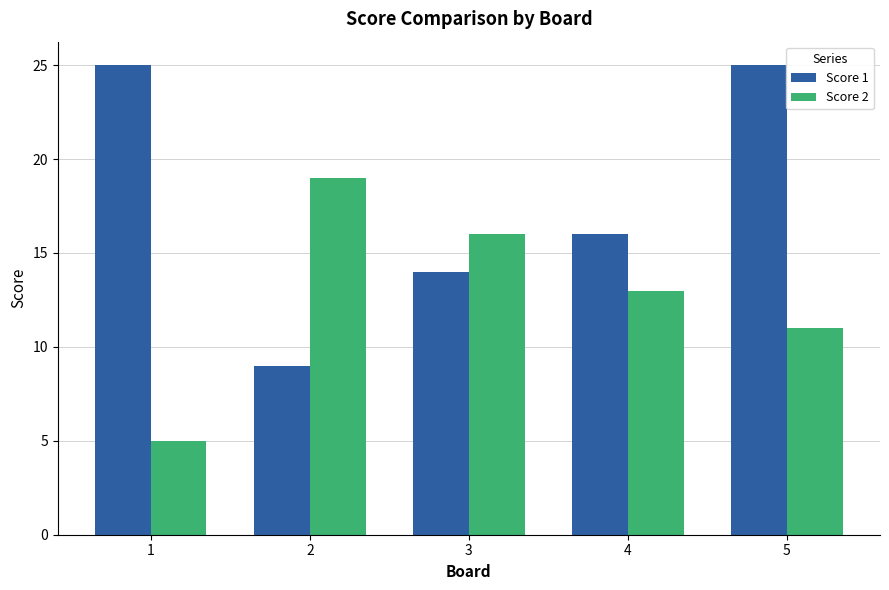

Rank the series by their maximum value, from highest to lowest.

Score 1, Score 2